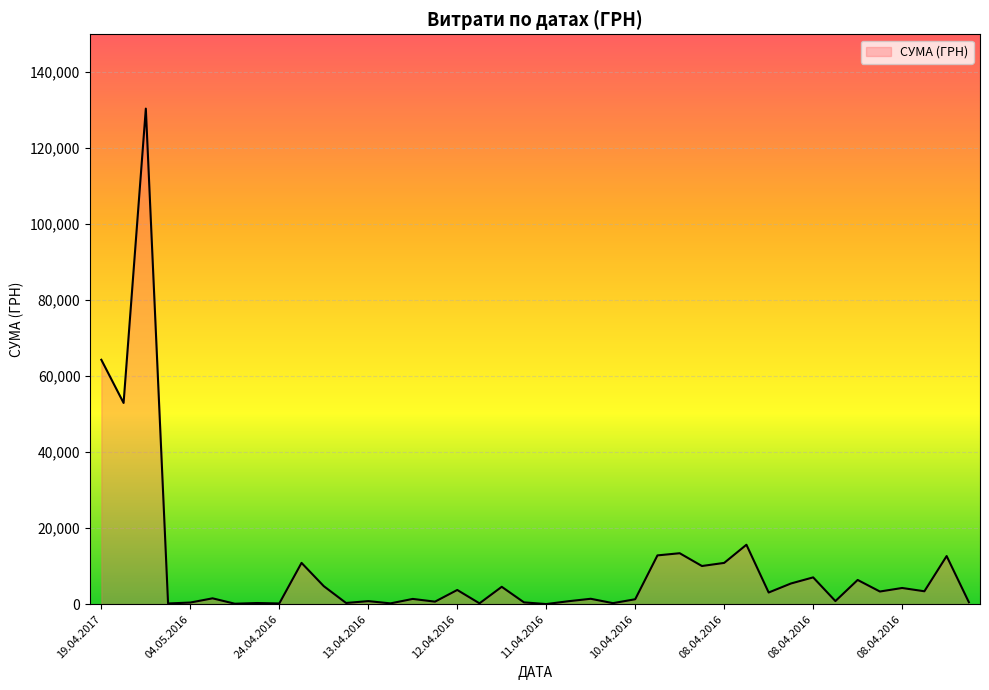

What is the greatest value displayed?

130379.7